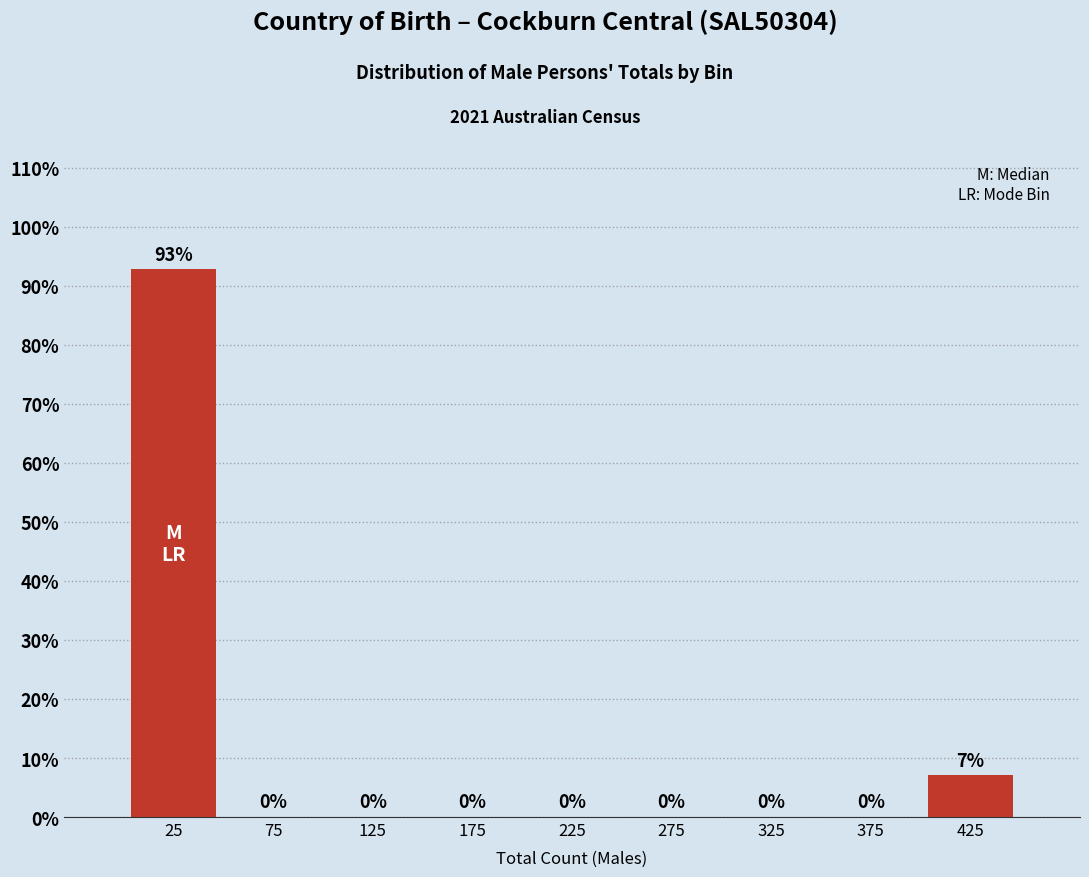

Over which range of the x-axis is the bar tallest?

0 to 50